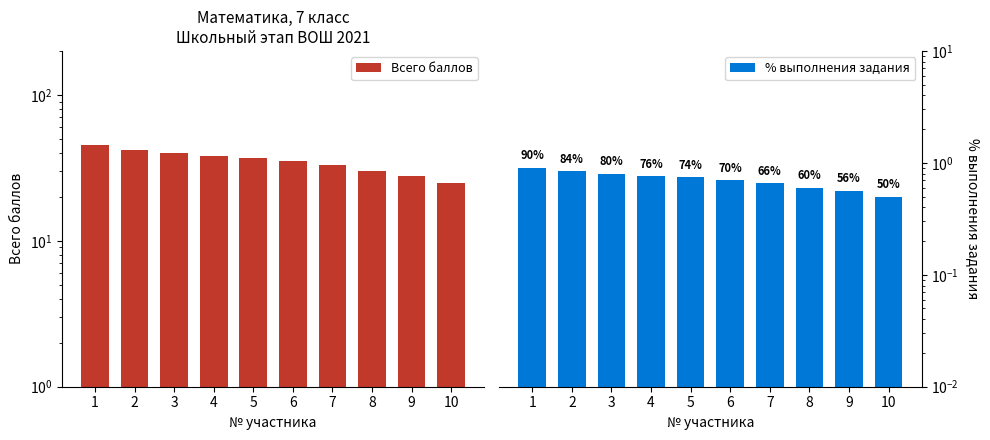

What value does the Всего баллов series have at 9?

28.0